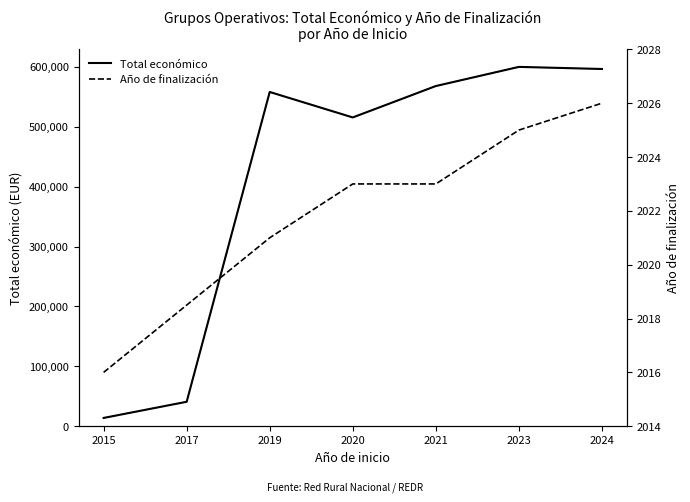

What is the difference between the second highest and minimum values?

582559